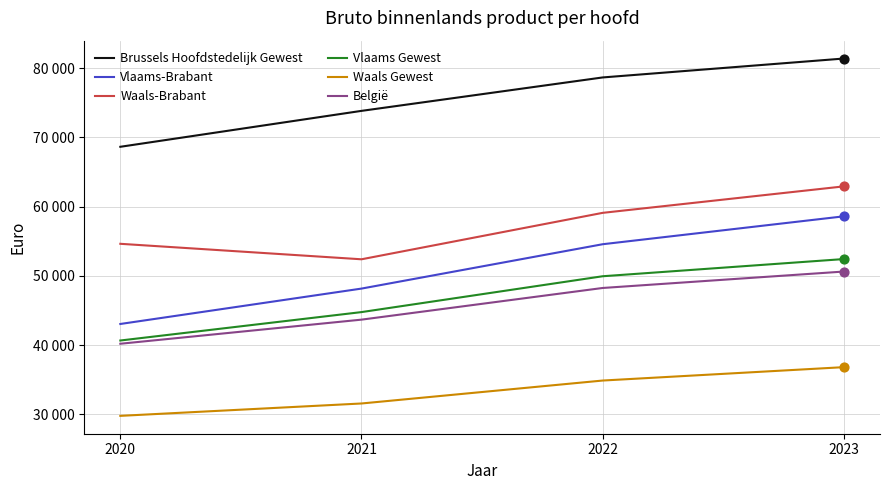

What is the total value across all series at 2022?

325393